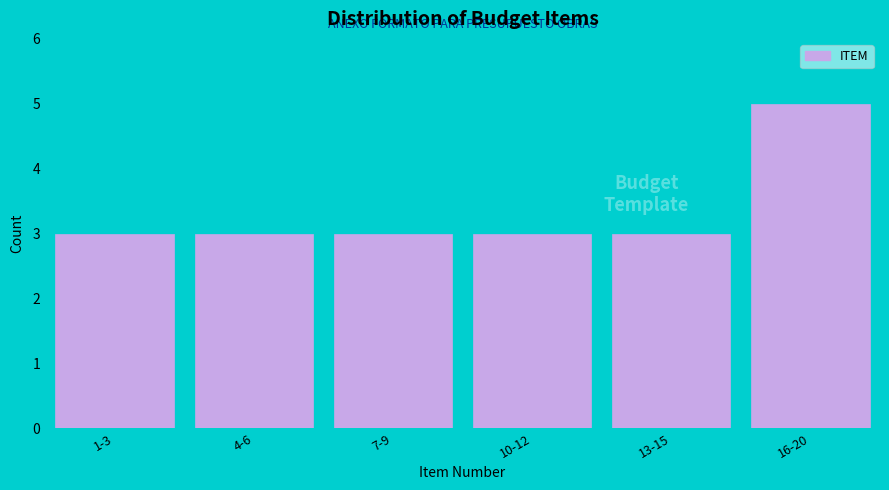

Reading left to right, what are all the values shown in this chart?

1-3=3	4-6=3	7-9=3	10-12=3	13-15=3	16-20=5